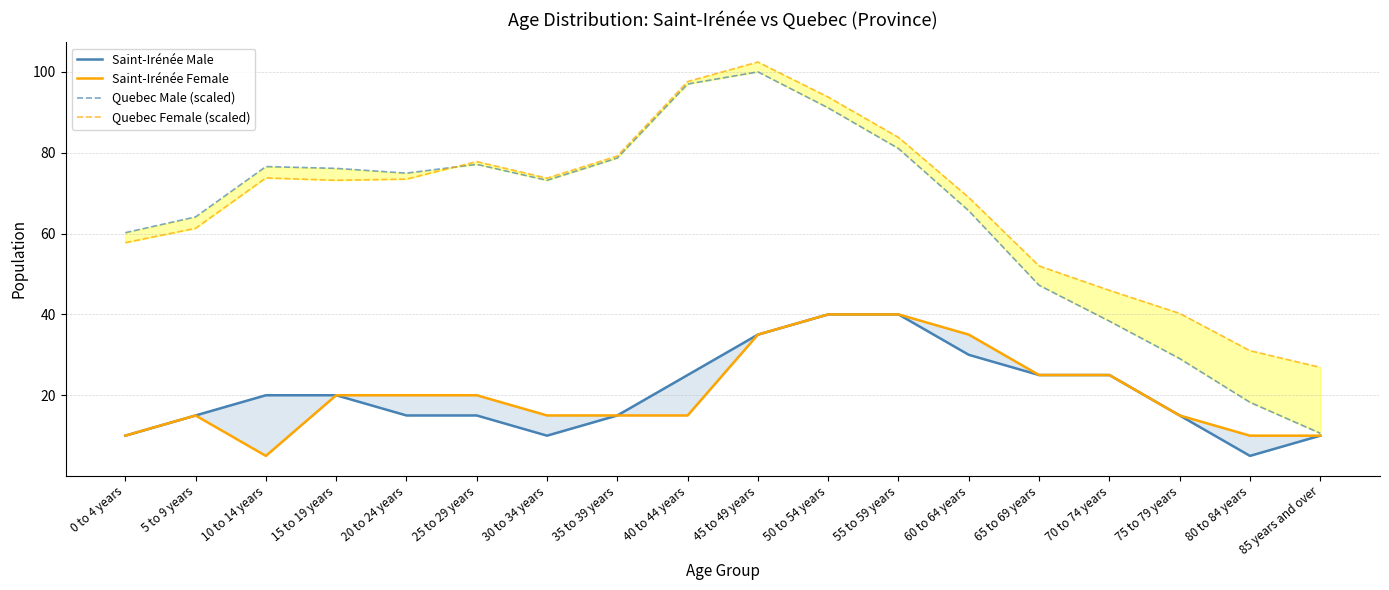

True or false: Quebec Male (scaled) and Saint-Irénée Male cross at least once.

False